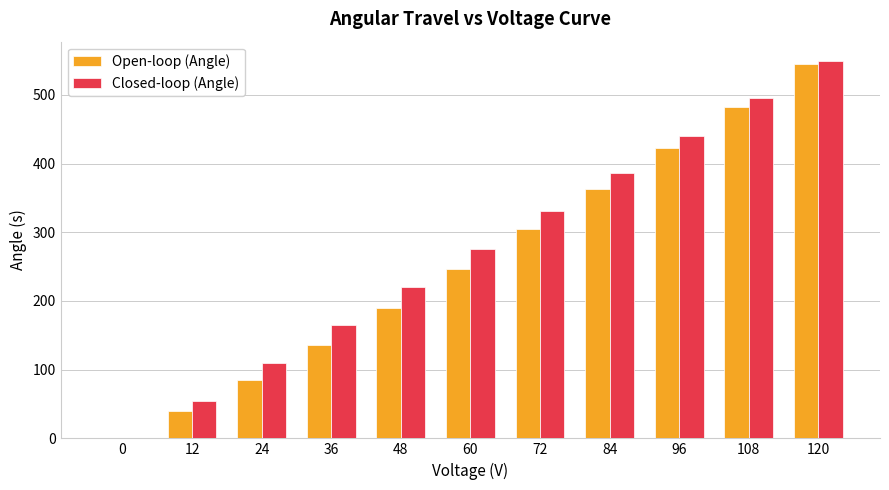

What is the difference between the Closed-loop (Angle) values at 0 and 72?

330.5